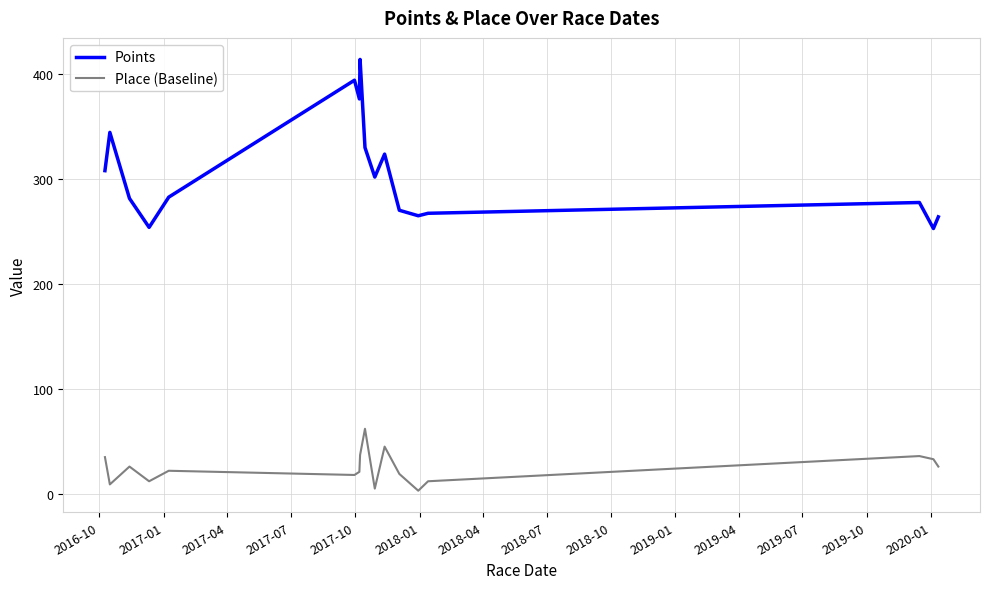

Which series has the largest range (max minus min)?

Points